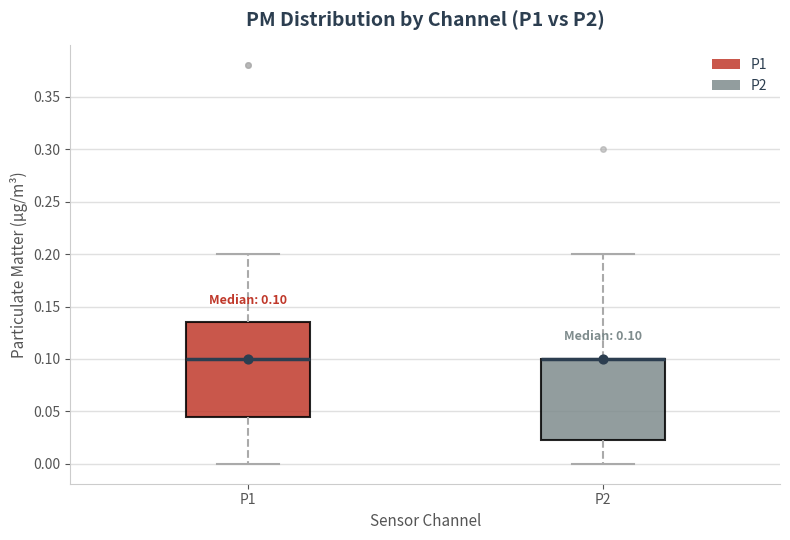

Which box is the tallest, from its lower edge to its upper edge?

P1